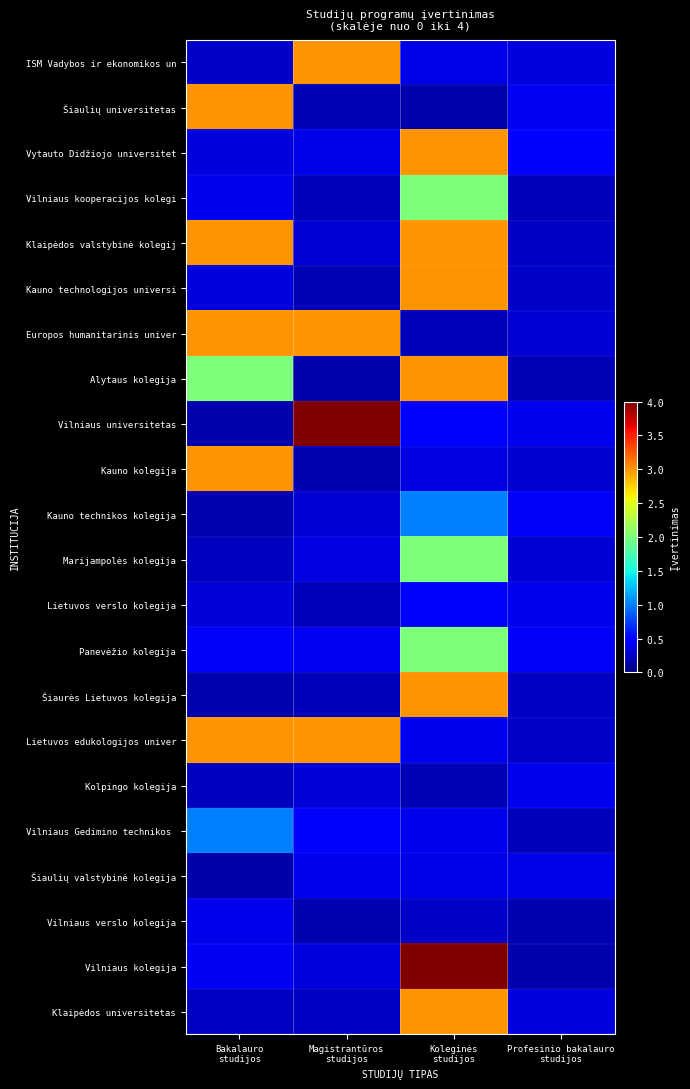

At how many categories does at least one series exceed 0?

4